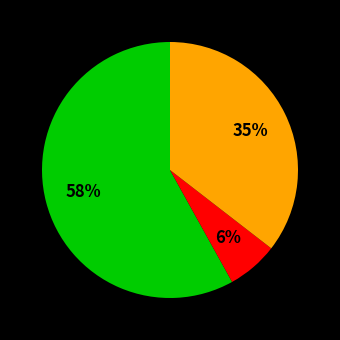

Does any single category account for the majority?

Yes